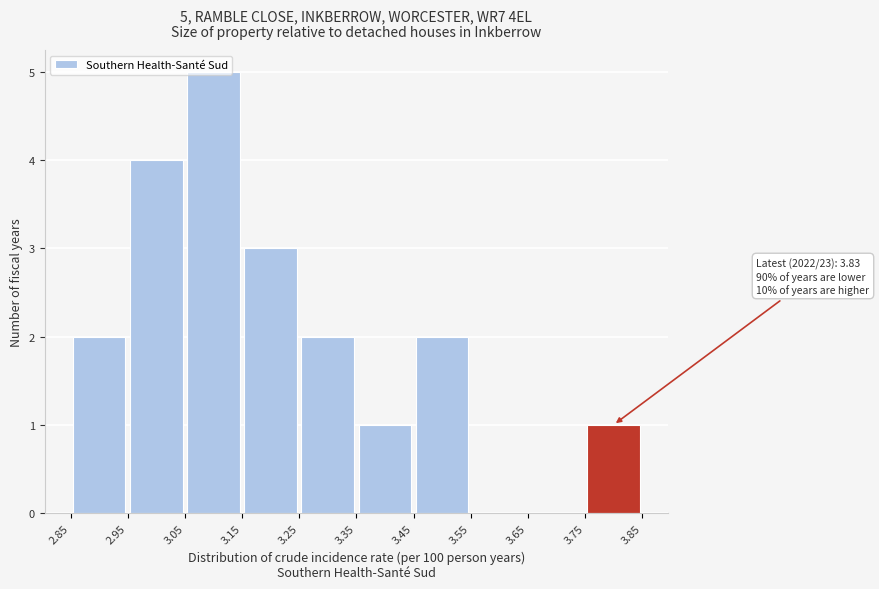

Which range on the x-axis has the tallest bar?

3.05 to 3.15